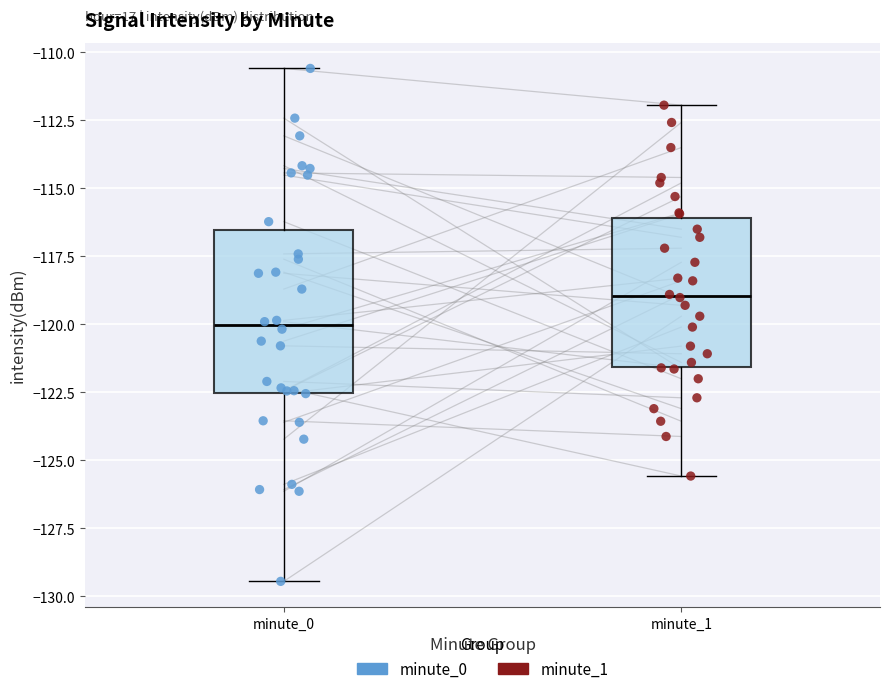

Which box's median line is the highest?

minute_1